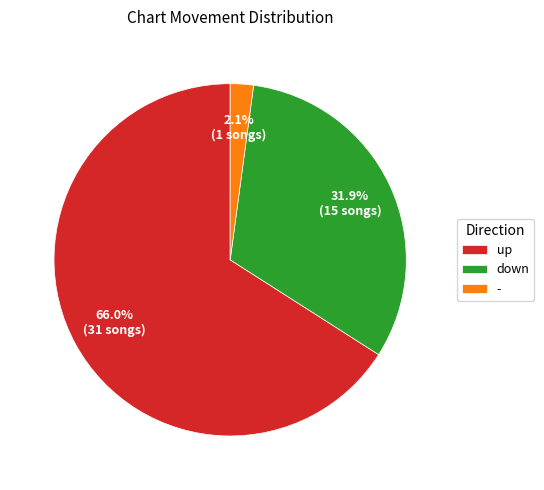

True or false: down accounts for 47% of the total.

False